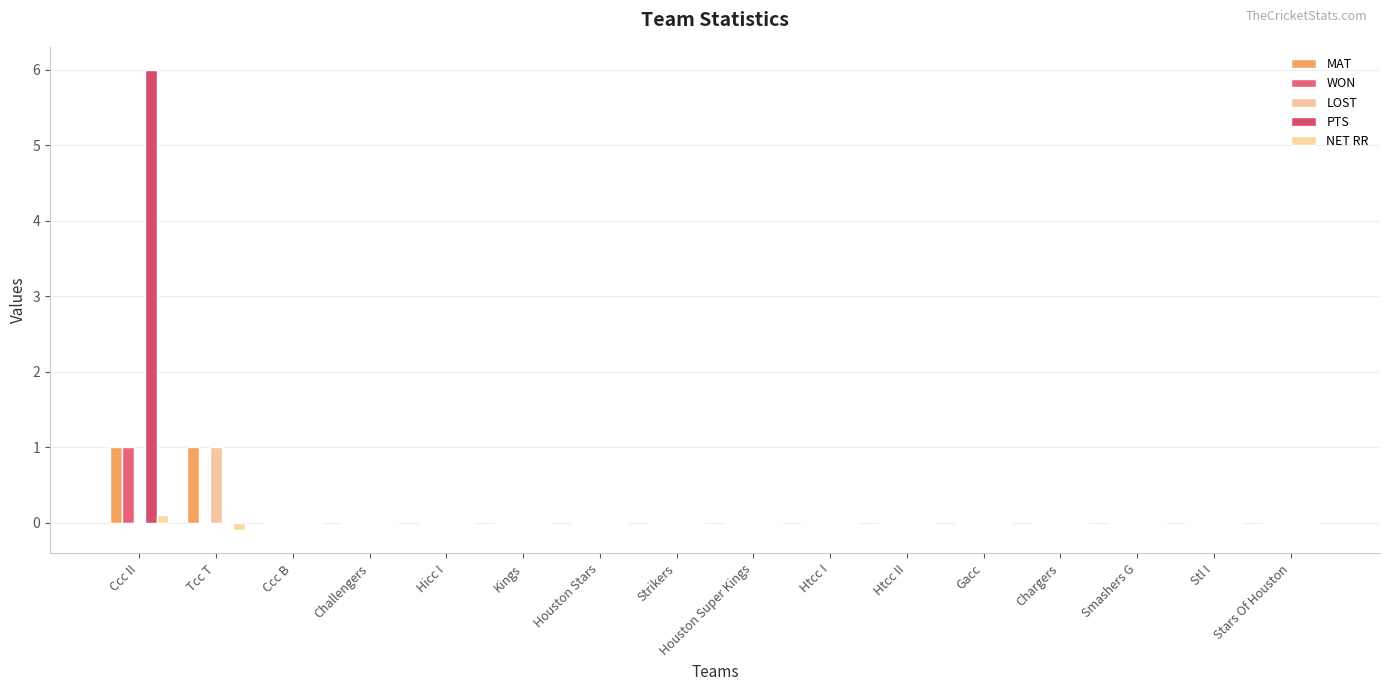

Count the number of data series in this chart.

5